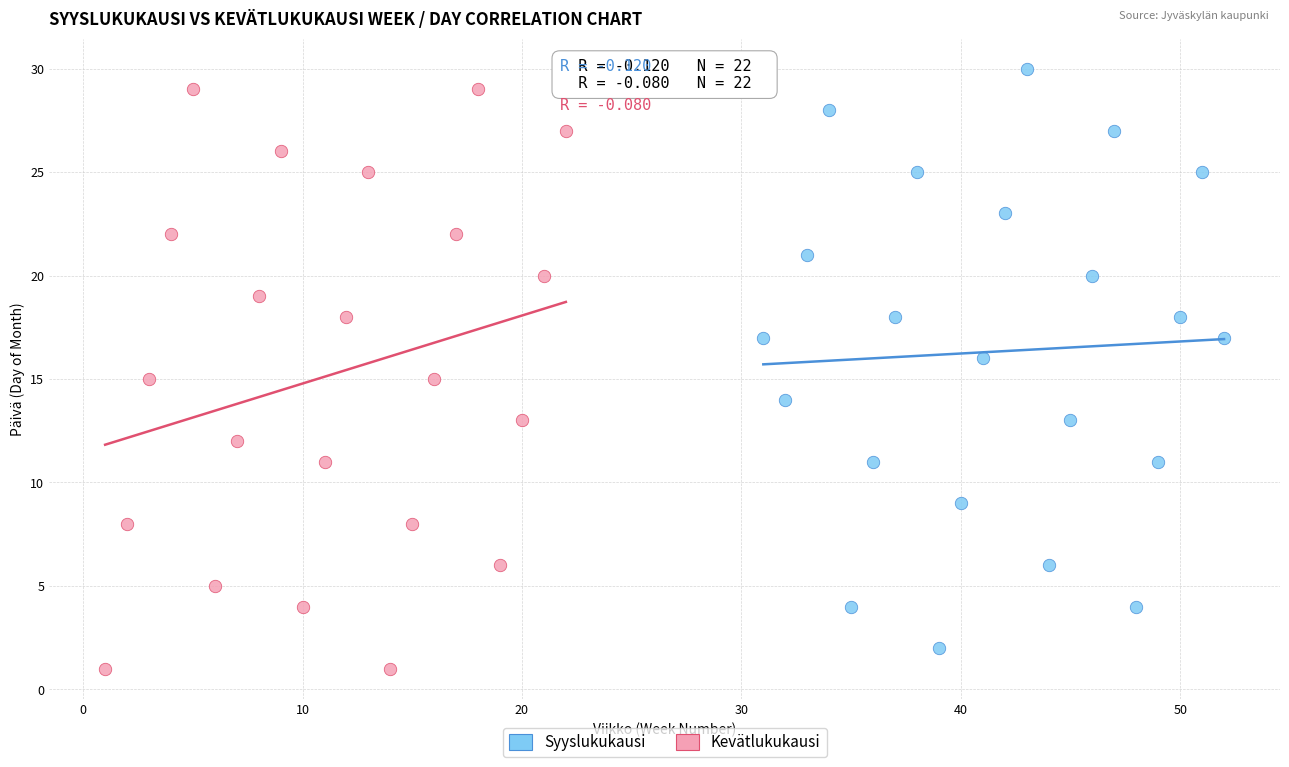

Which series contains the lowest Y value?

Kevätlukukausi